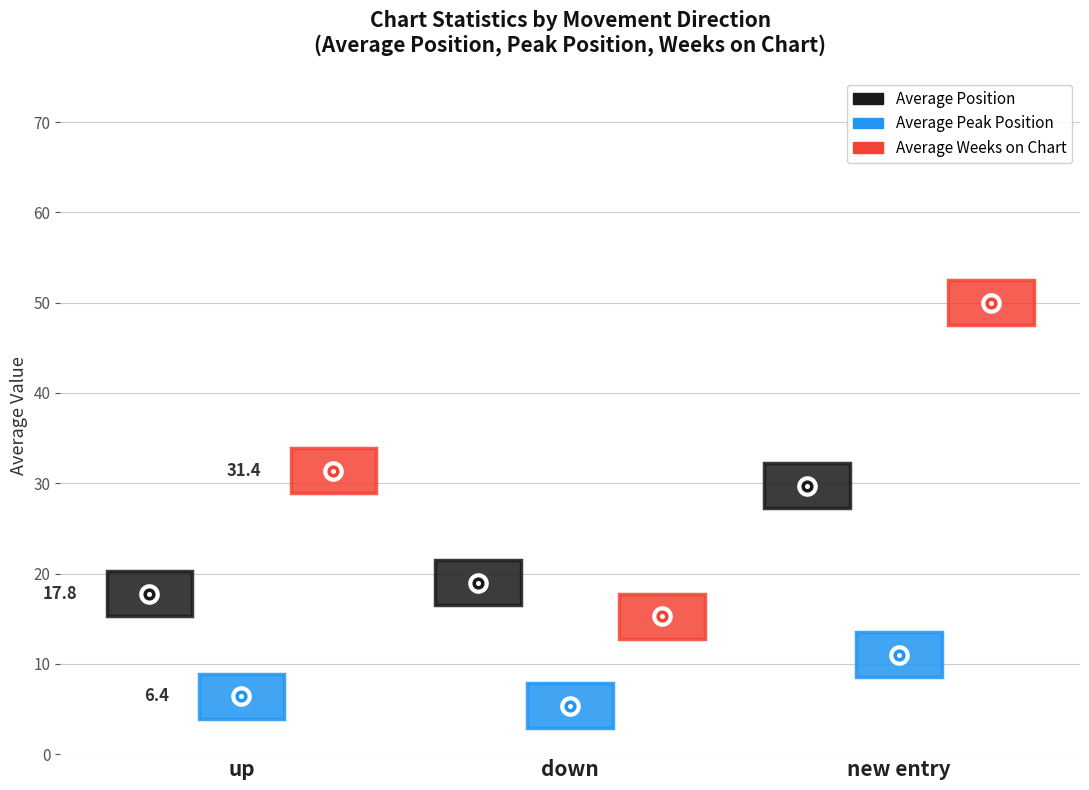

What are all the series names shown in the legend?

Average Position, Average Peak Position, Average Weeks on Chart